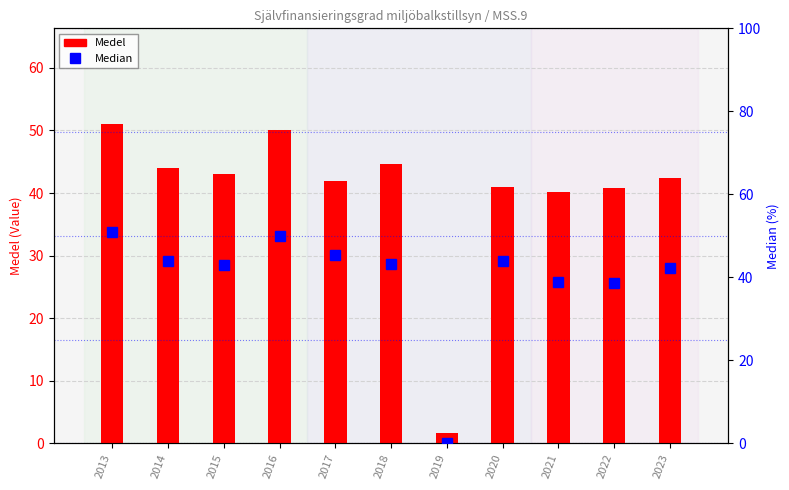

At 2021, list the series in order from largest to smallest.

Medel, Median